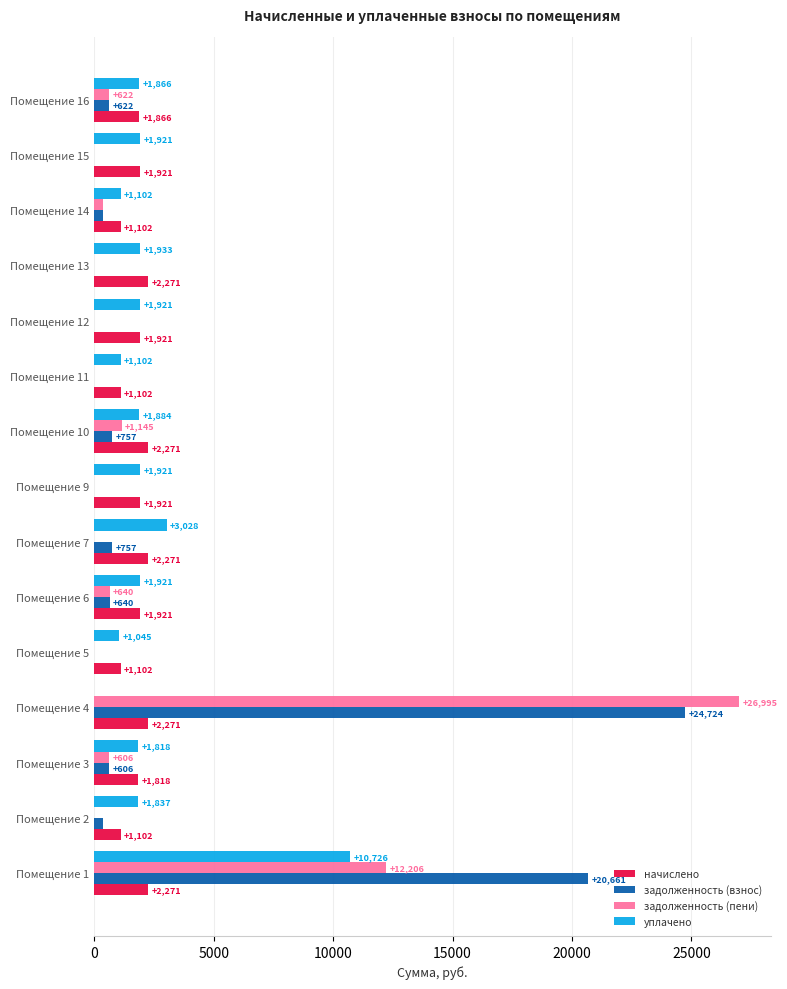

Is the value of начислено at Помещение 3 greater than the value of уплачено at Помещение 1?

No